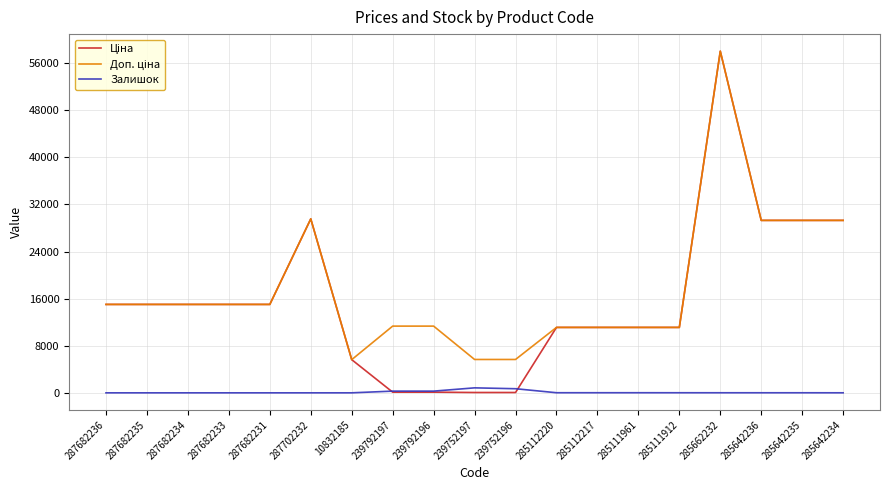

True or false: Залишок has a value of 0.0 at 287682234.

True